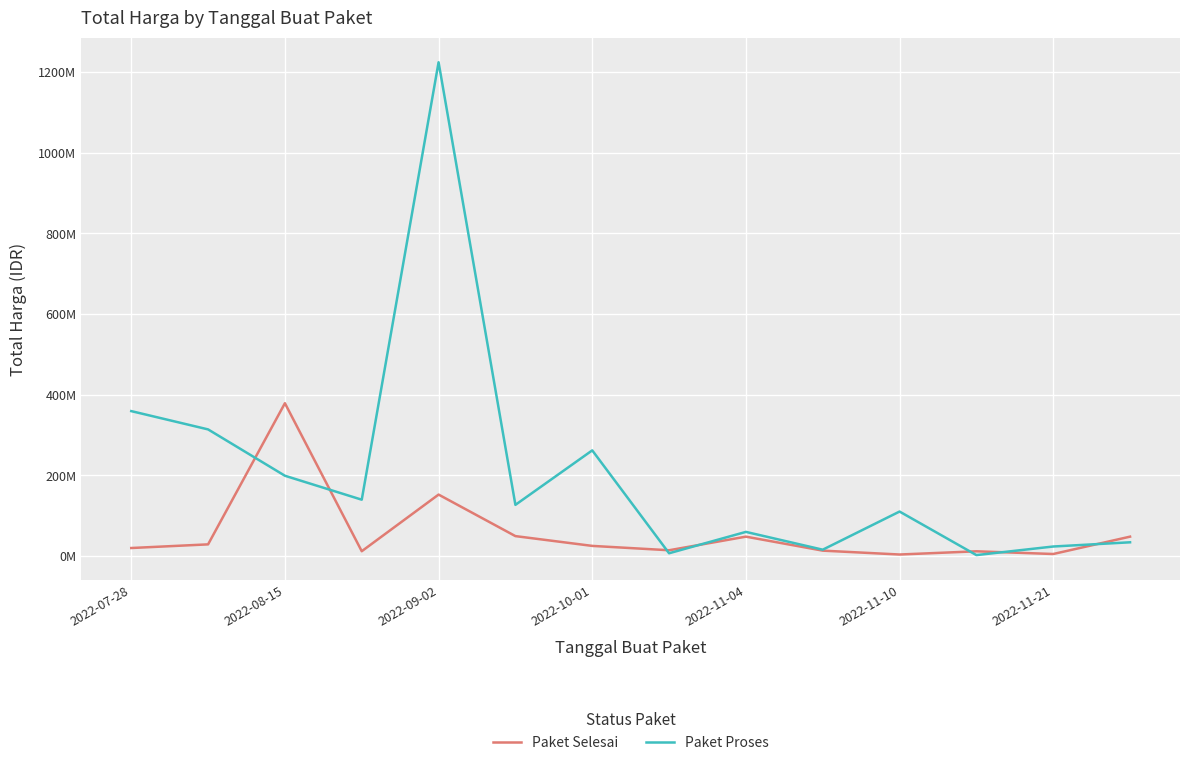

What is the minimum value shown in the chart?

2395750